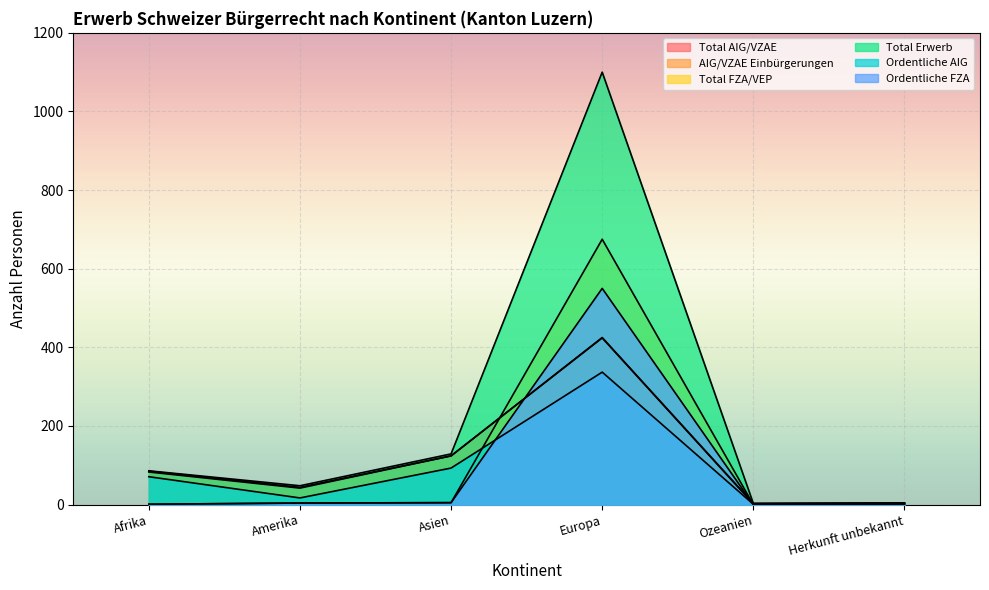

Which has a higher value, Herkunft unbekannt or Europa?

Europa